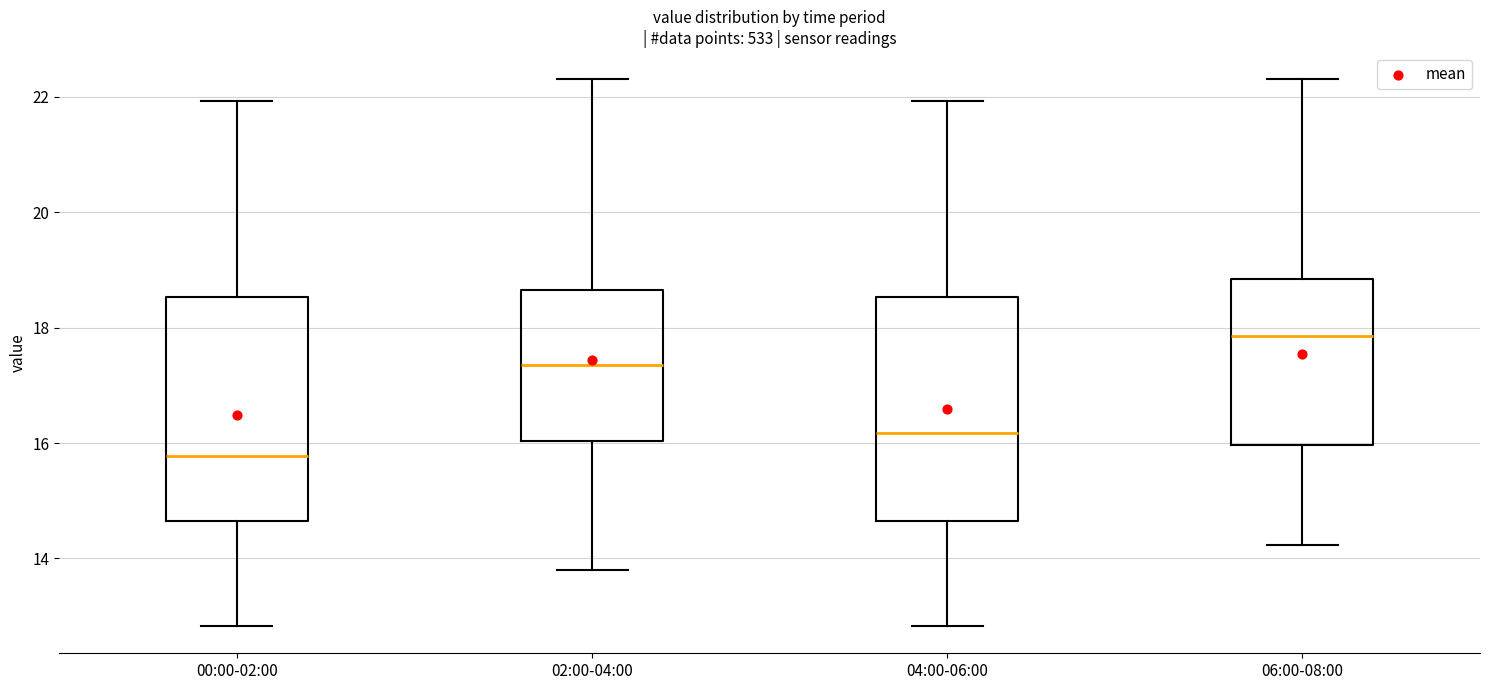

Reading left to right, transcribe this box plot: for each box, give where its median line is, the range the box spans, and where its two whiskers end, as read against the y-axis. The values are not printed on the chart, so give them approximately, as read against the axis.

00:00-02:00: median 15.8, box 14.6 to 18.6, whiskers 12.8 to 22.0
02:00-04:00: median 17.4, box 16.0 to 18.6, whiskers 13.8 to 22.4
04:00-06:00: median 16.2, box 14.6 to 18.6, whiskers 12.8 to 22.0
06:00-08:00: median 17.8, box 16.0 to 18.8, whiskers 14.2 to 22.4